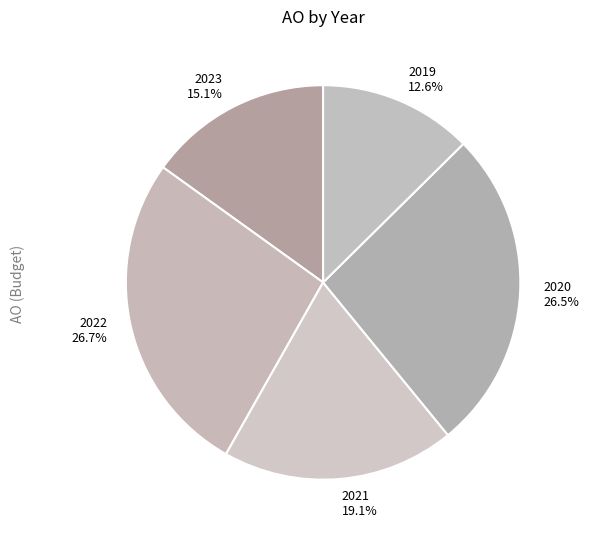

Does any single category account for the majority?

No